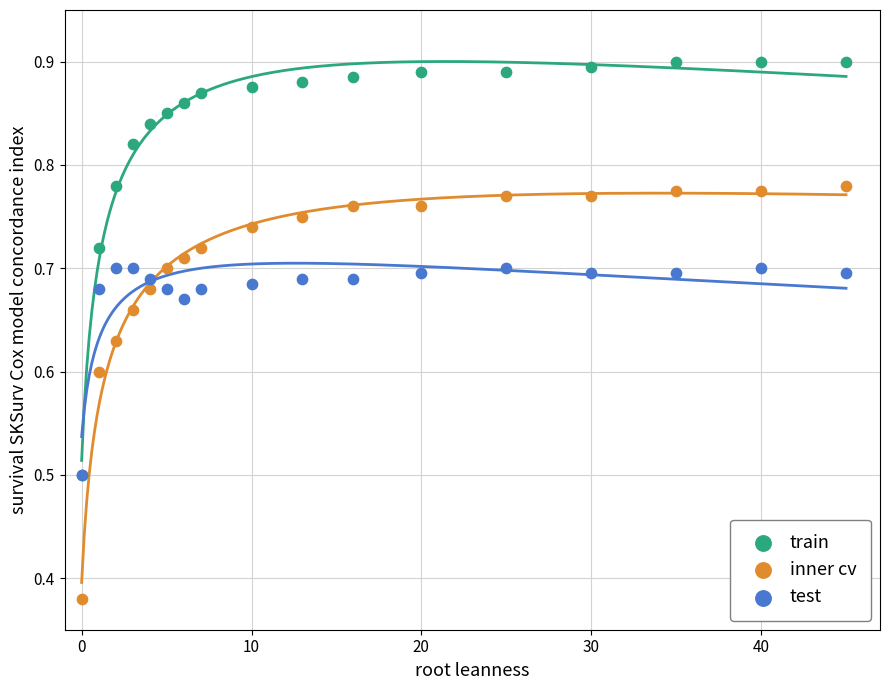

In the train series, what Y value is closest to 0?

0.5